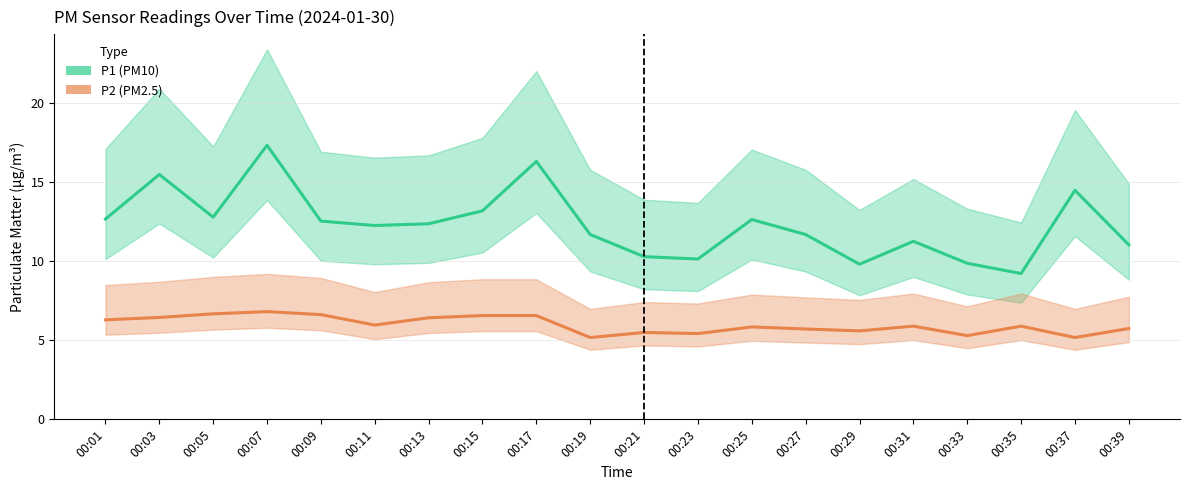

Which series has the largest range (max minus min)?

P1